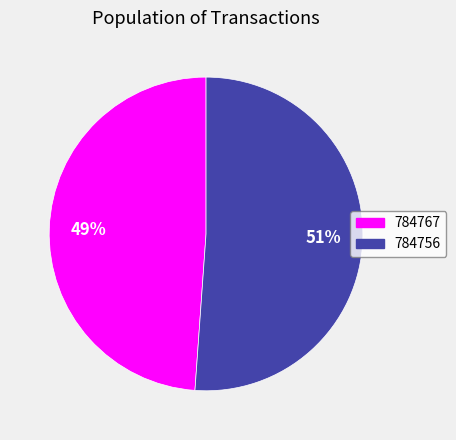

How many slices are in this pie chart?

2